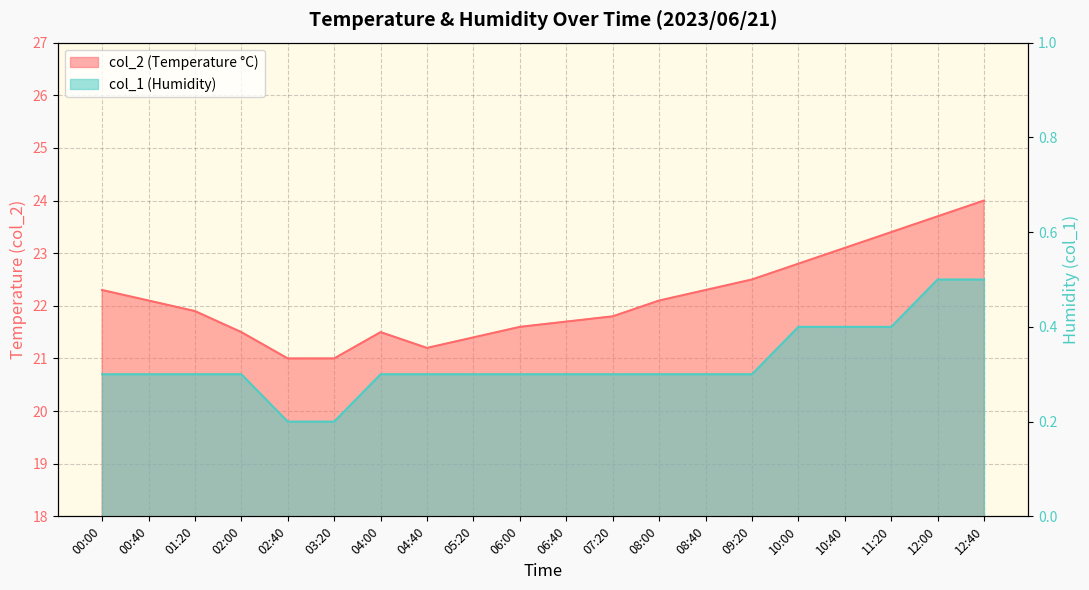

True or false: col_2 has more than 1 interior local peaks.

False